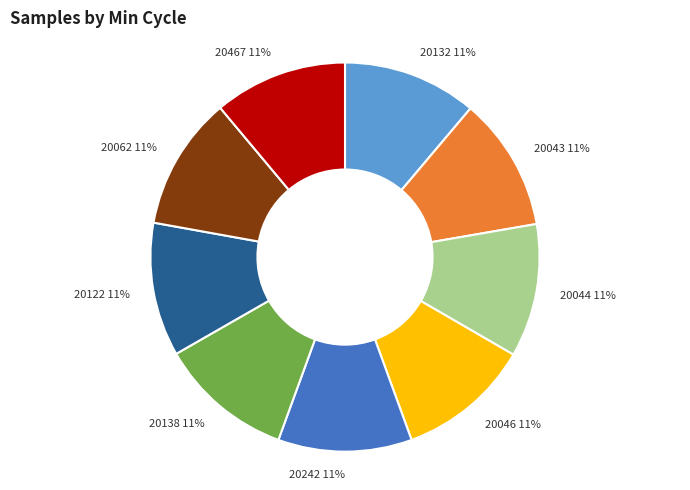

What is the ratio of the value at 20043 to the value at 20242?

1.0